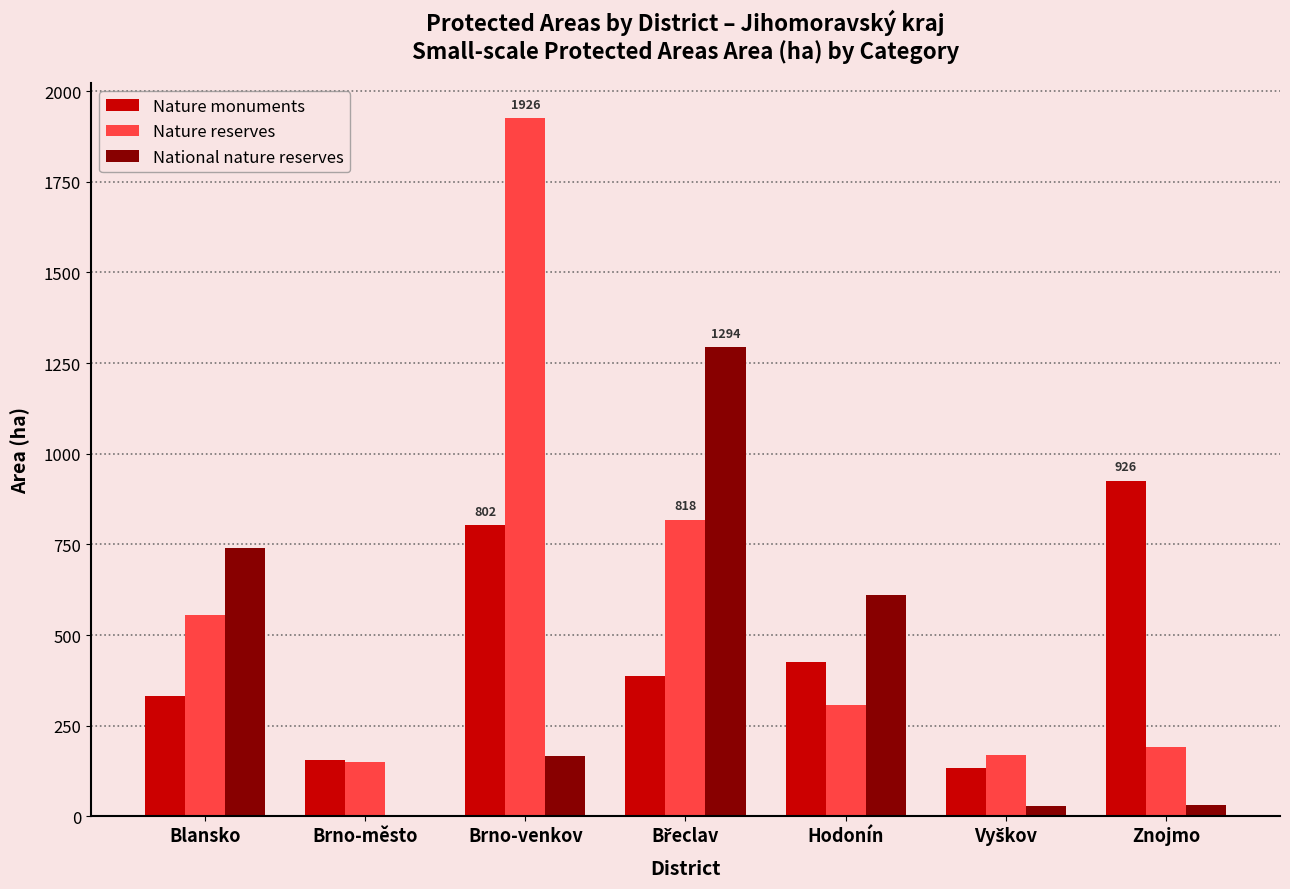

What is the sum of all Nature monuments values?

3161.7